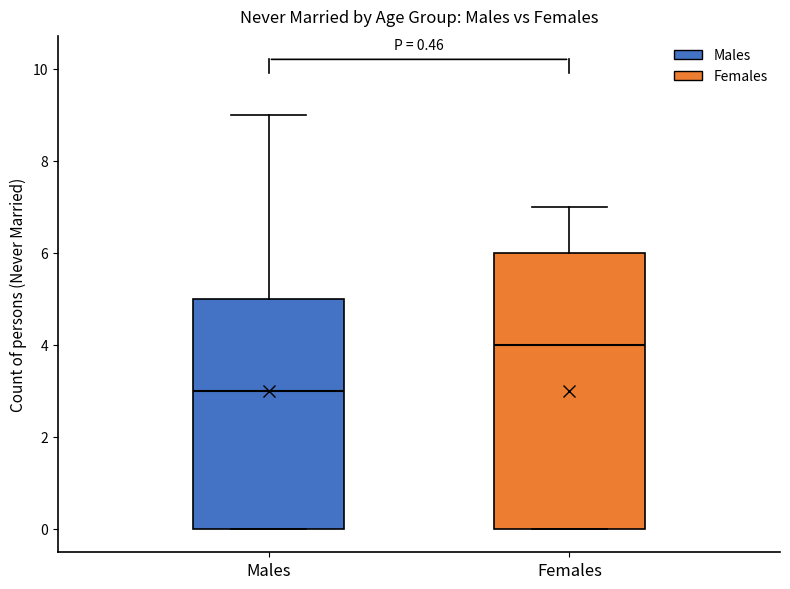

Where does the median line of the box for Females sit on the y-axis? The values are not printed on the chart, so give them approximately, as read against the axis.

4